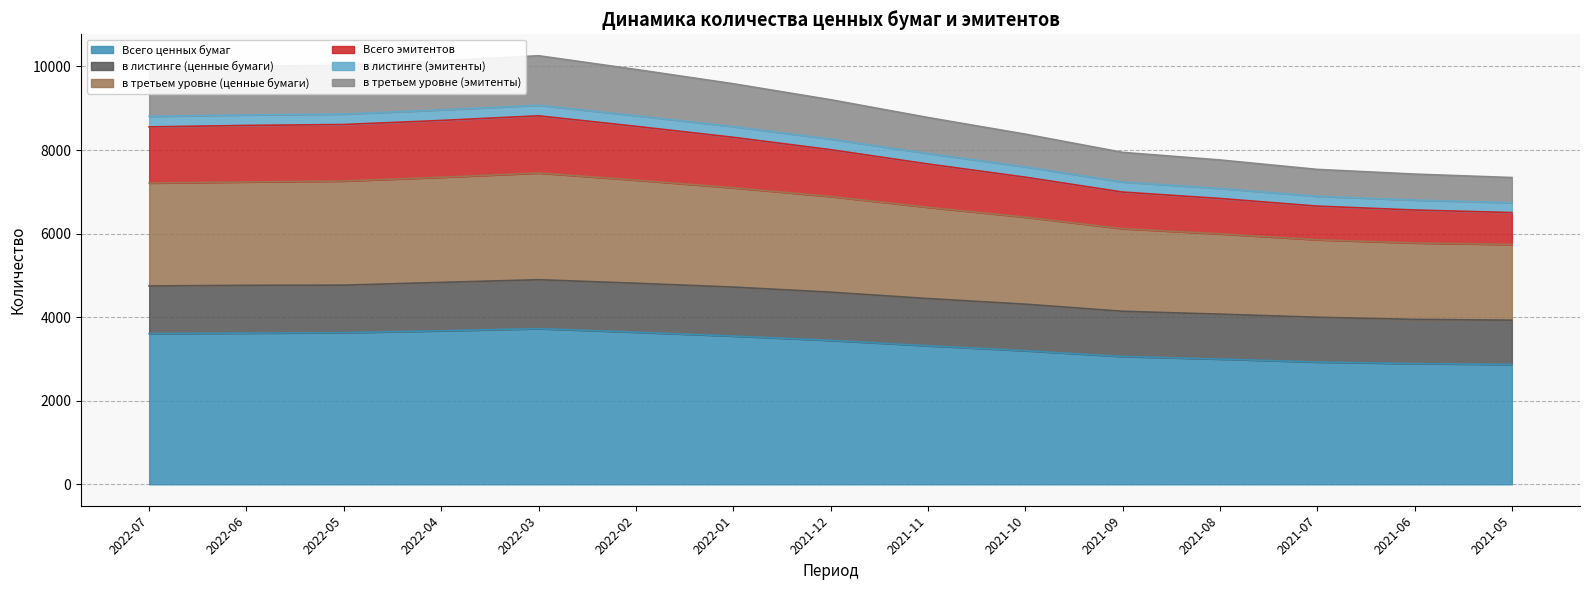

At which label does в третьем уровне (ценные бумаги) reach its peak?

2022-03